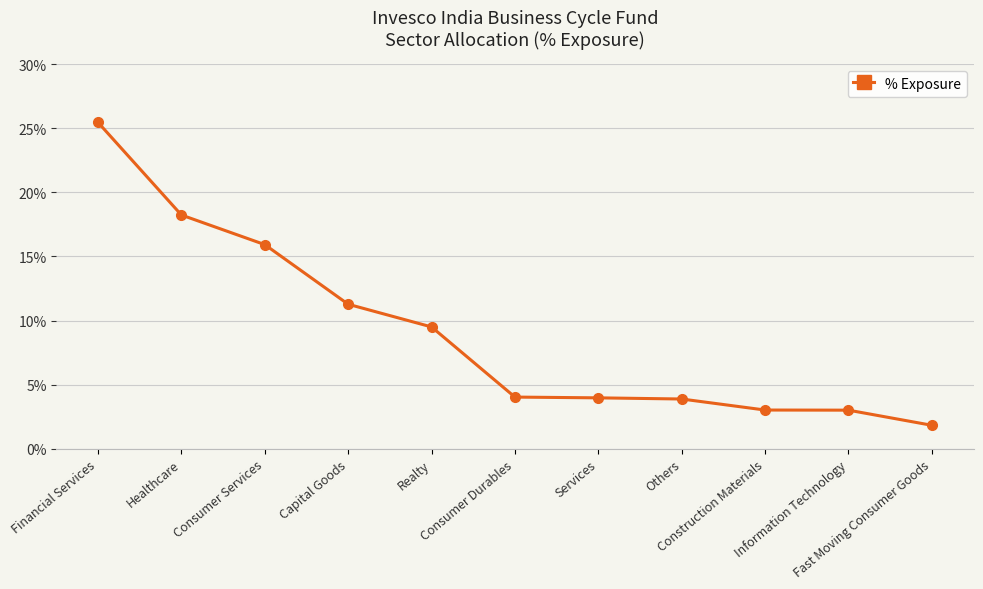

Reading left to right, extract all data points from this chart.

Financial Services=0.3	Healthcare=0.2	Consumer Services=0.2	Capital Goods=0.1	Realty=0.1	Consumer Durables=0.0	Services=0.0	Others=0.0	Construction Materials=0.0	Information Technology=0.0	Fast Moving Consumer Goods=0.0